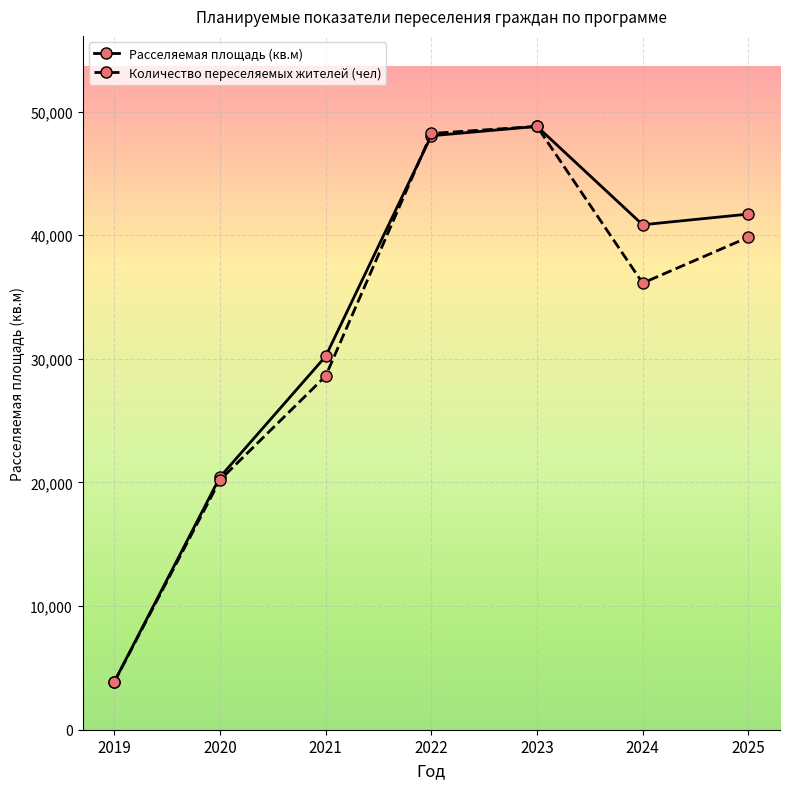

What is the average value of the Количество переселяемых жителей (чел) series?

32232.7